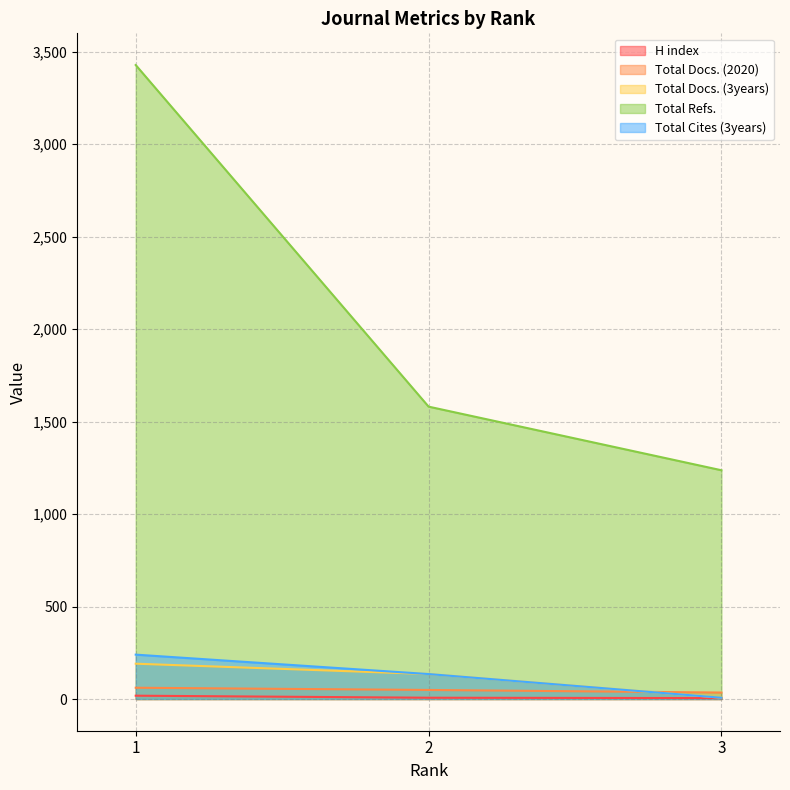

Which series changed the most between 1 and 3?

Total Refs.